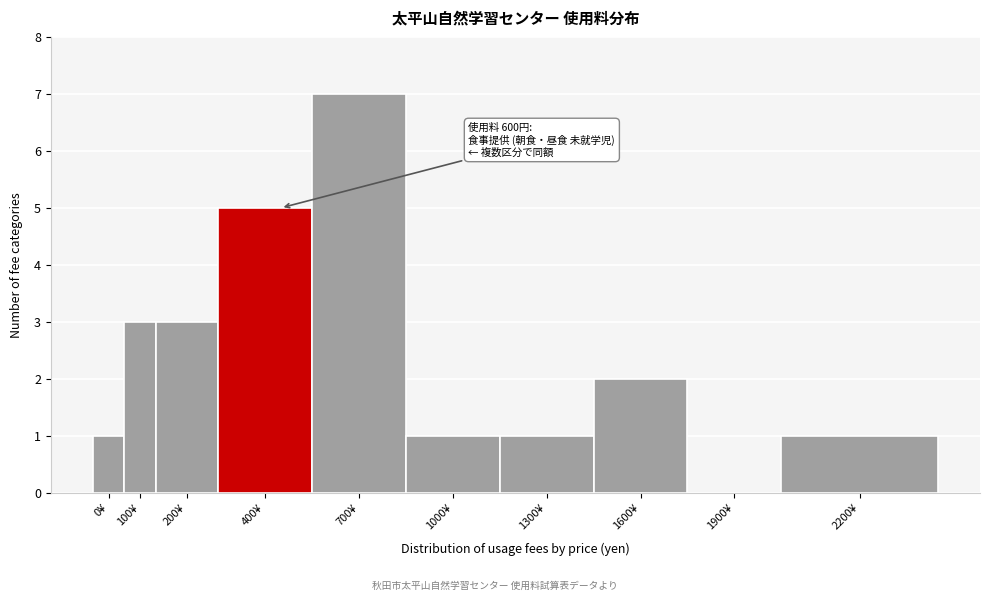

Reading left to right, list all the values displayed in this chart.

0¥=1	100¥=3	200¥=3	400¥=5	700¥=7	1000¥=1	1300¥=1	1600¥=2	1900¥=0	2200¥=1